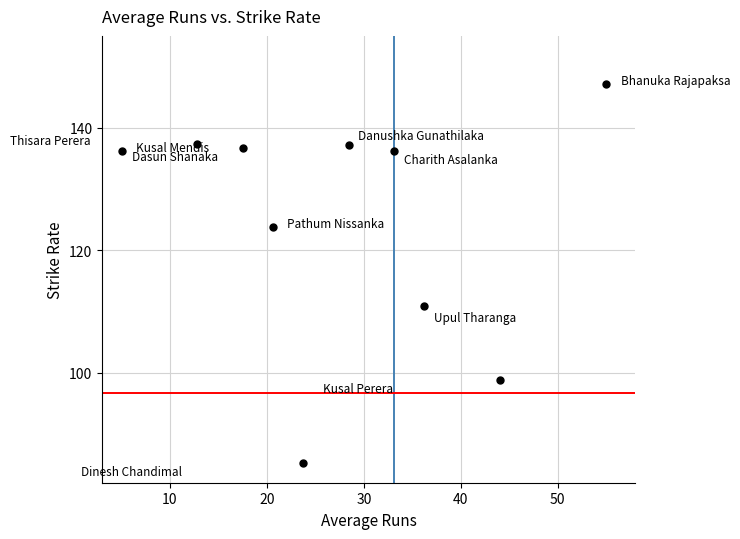

What Y value in the scatter plot is closest to 116?

110.9